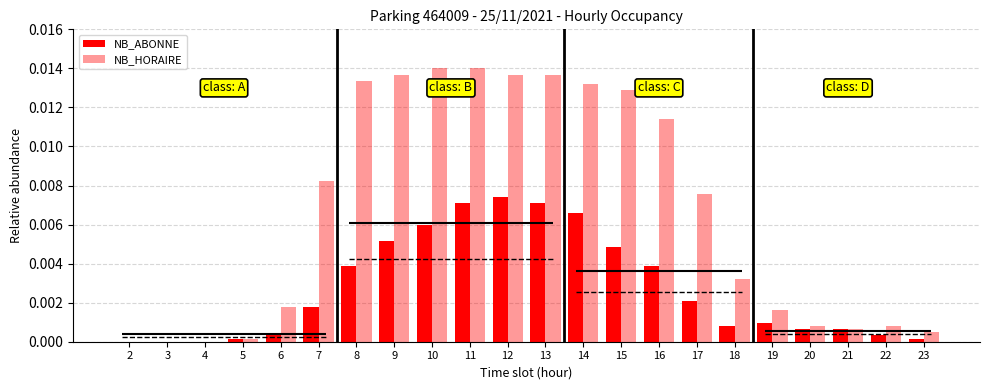

Are the bars grouped side by side (vs. stacked)?

Yes